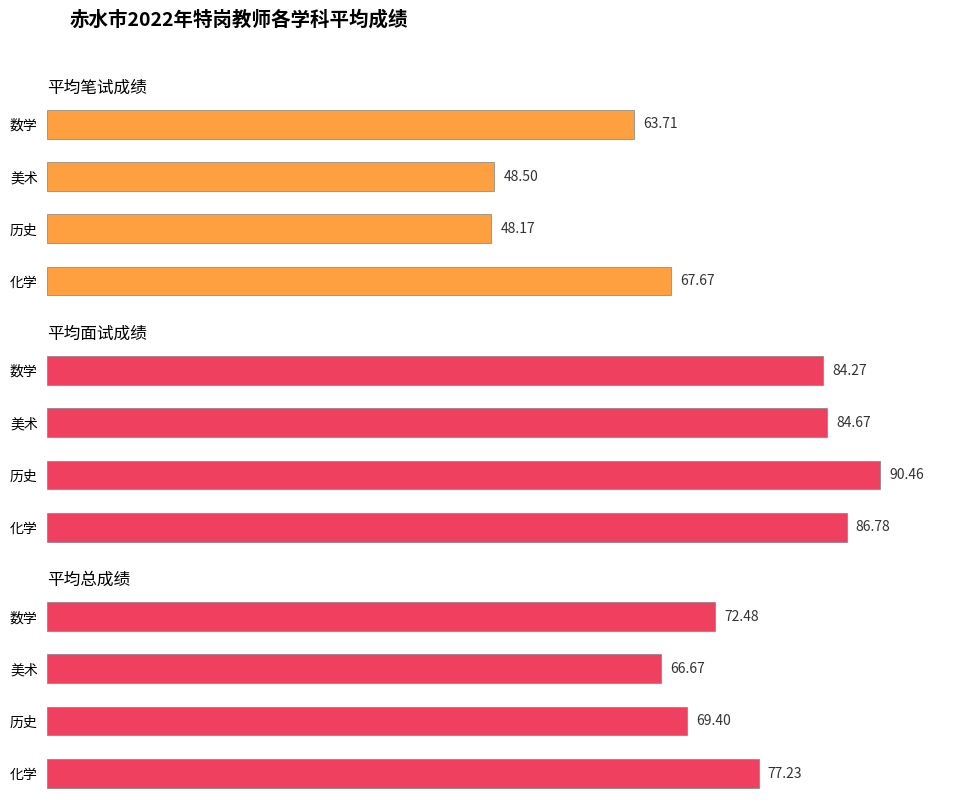

What is the difference between the highest and lowest values at 美术?

36.2